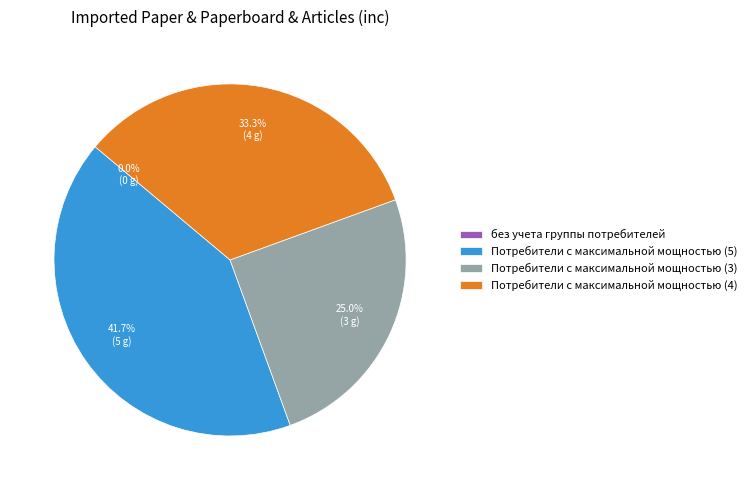

Is there a majority slice in this chart?

No